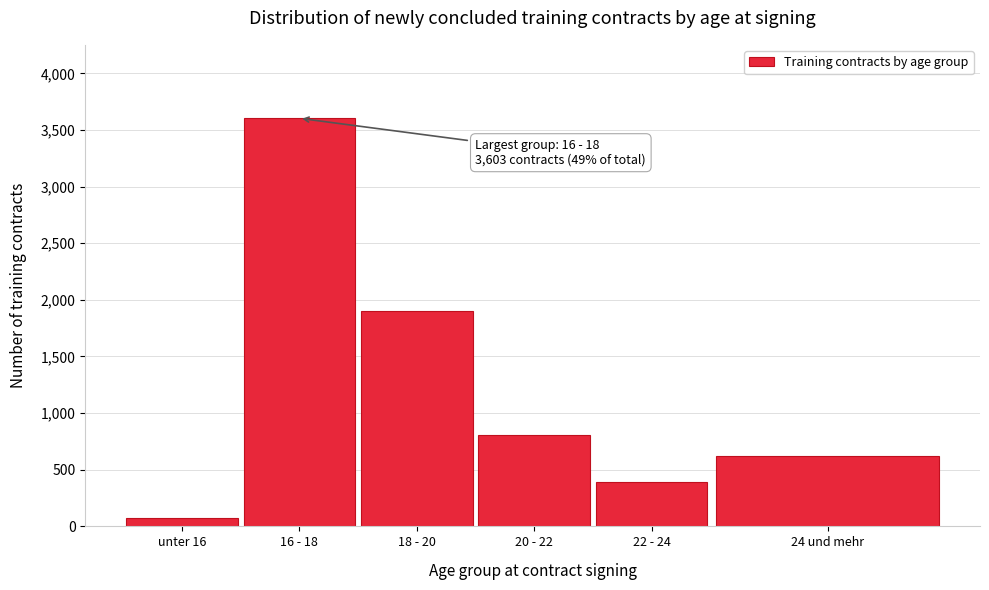

Reading left to right, list all the values displayed in this chart.

75	3603	1906	809	392	623